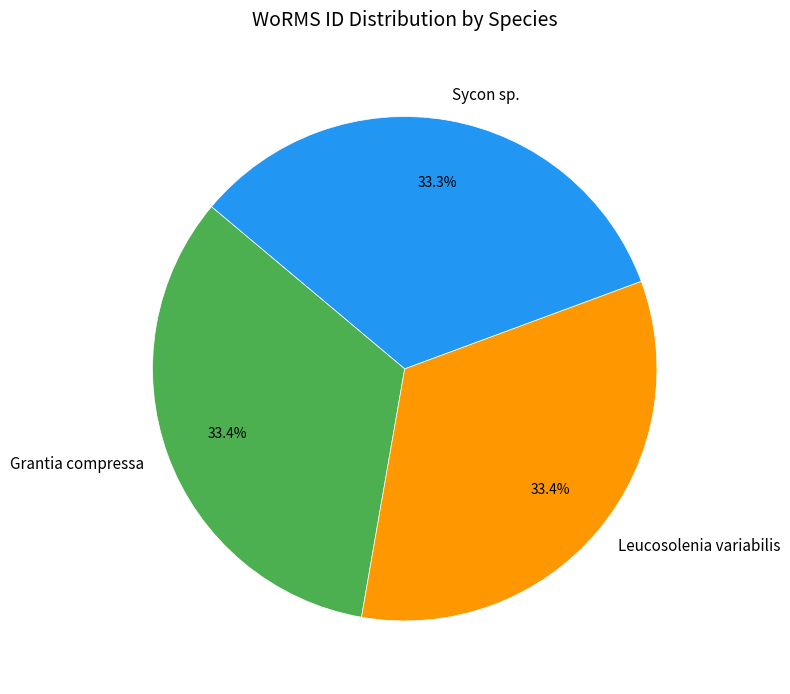

How many slices are in this pie chart?

3